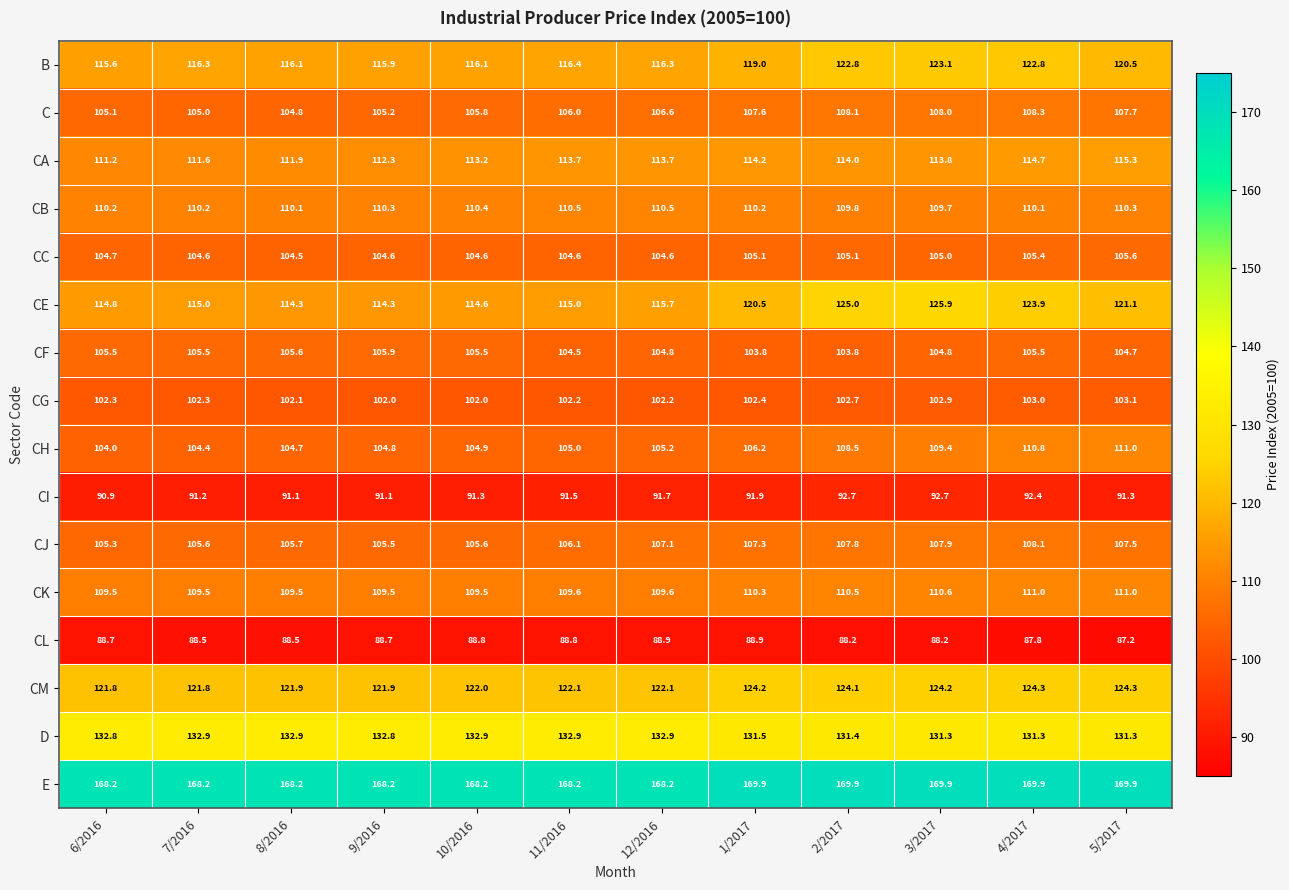

What is the minimum value shown in the chart?

87.2